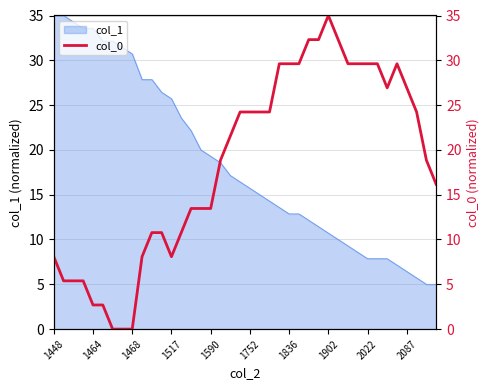

What is the maximum value for col_1?

35.0